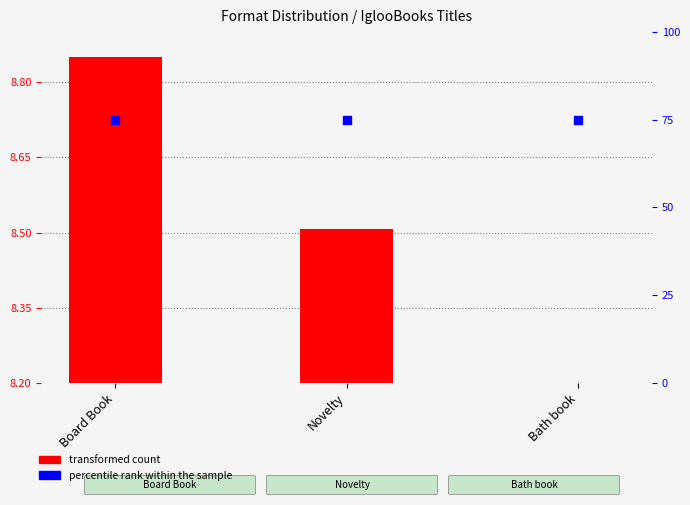

Which series reaches the maximum Y coordinate?

percentile rank within the sample